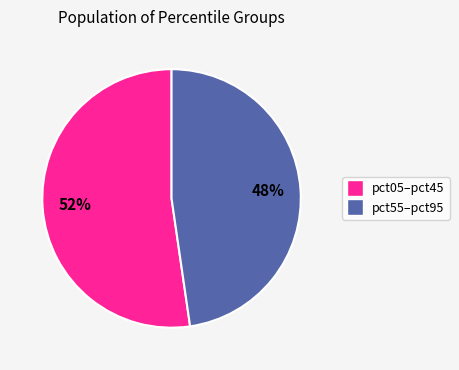

To the nearest percent, what is the average slice percentage?

50%